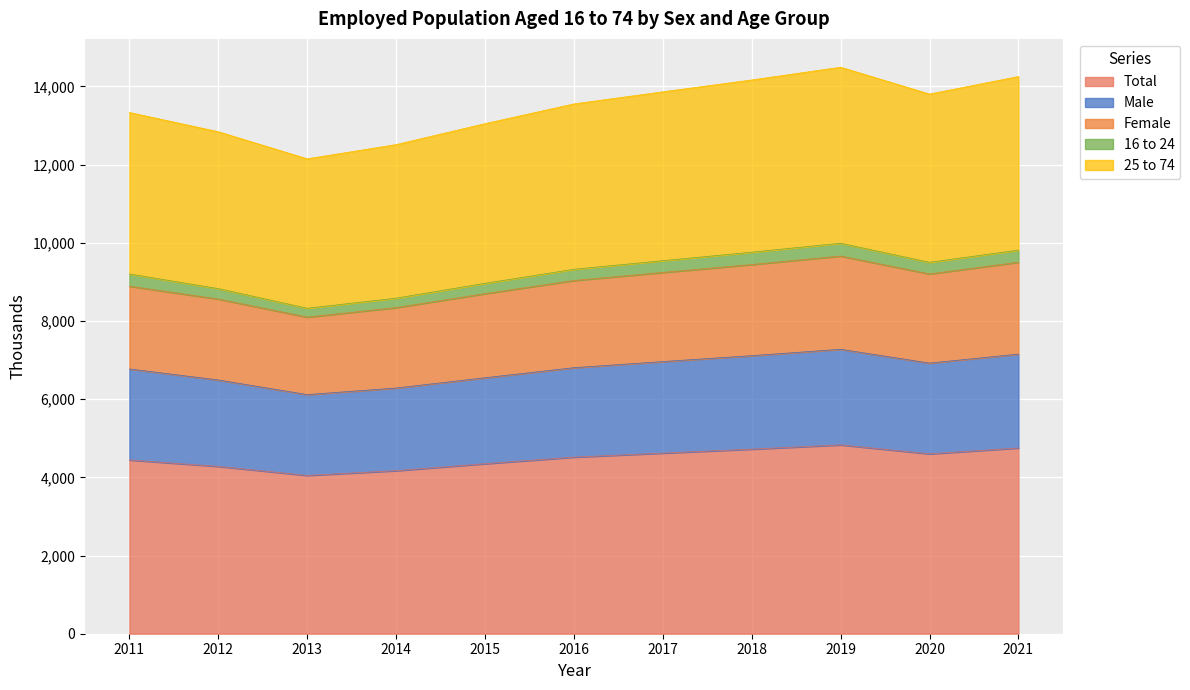

What is the difference between the highest and lowest values at 2020?

9202.6